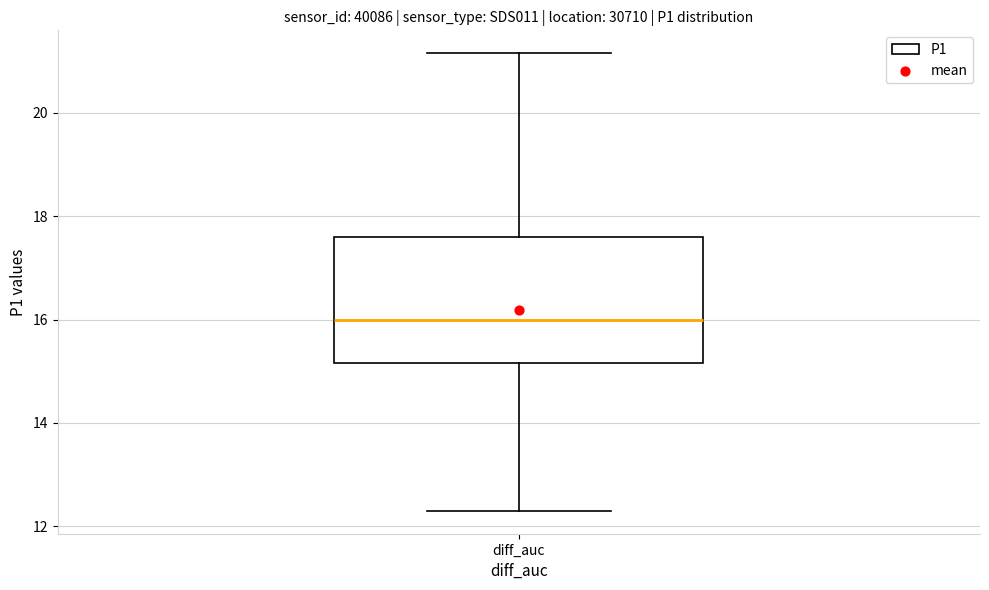

Read this box plot against the y-axis: the position of the median line, the range covered by the box, and the ends of both whiskers. The values are not printed on the chart, so give them approximately, as read against the axis.

median 16.0, box 15.2 to 17.6, whiskers 12.4 to 21.2